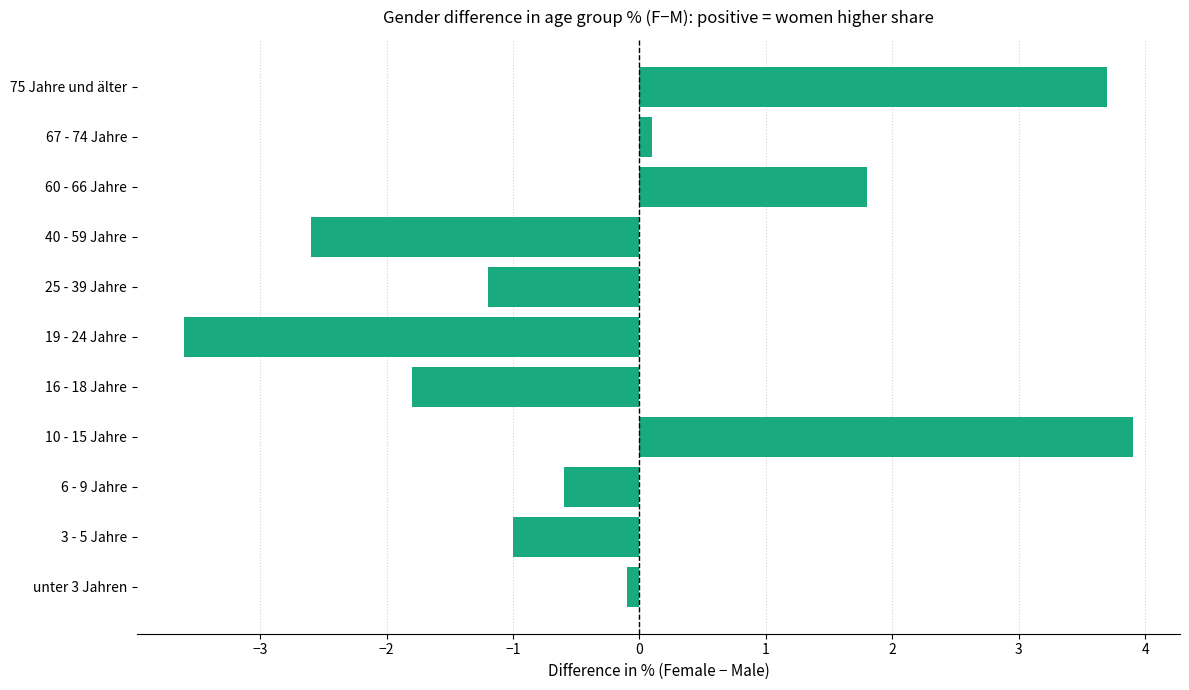

Reading bottom to top, transcribe all the data shown in this chart.

unter 3 Jahren=-0.1	3 - 5 Jahre=-1.0	6 - 9 Jahre=-0.6	10 - 15 Jahre=3.9	16 - 18 Jahre=-1.8	19 - 24 Jahre=-3.6	25 - 39 Jahre=-1.2	40 - 59 Jahre=-2.6	60 - 66 Jahre=1.8	67 - 74 Jahre=0.1	75 Jahre und älter=3.7